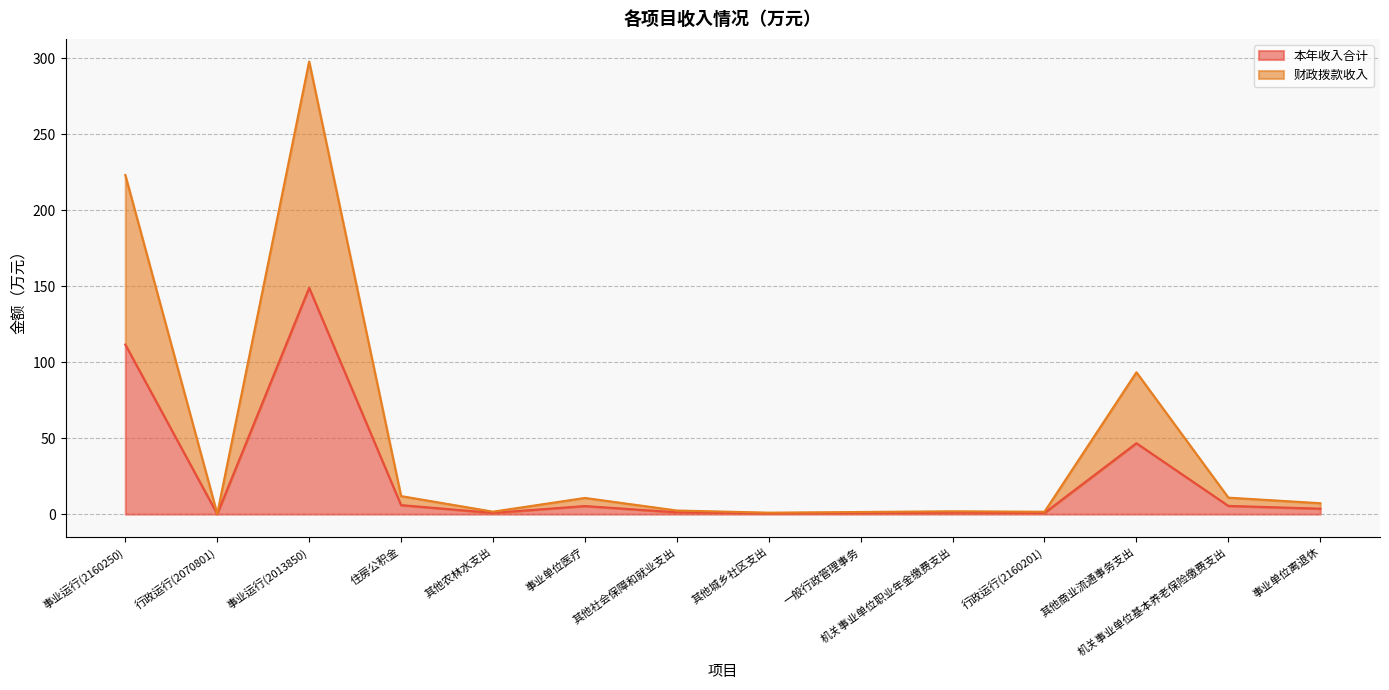

Is it true that 财政拨款收入 equals 3.6 at 事业单位离退休?

True